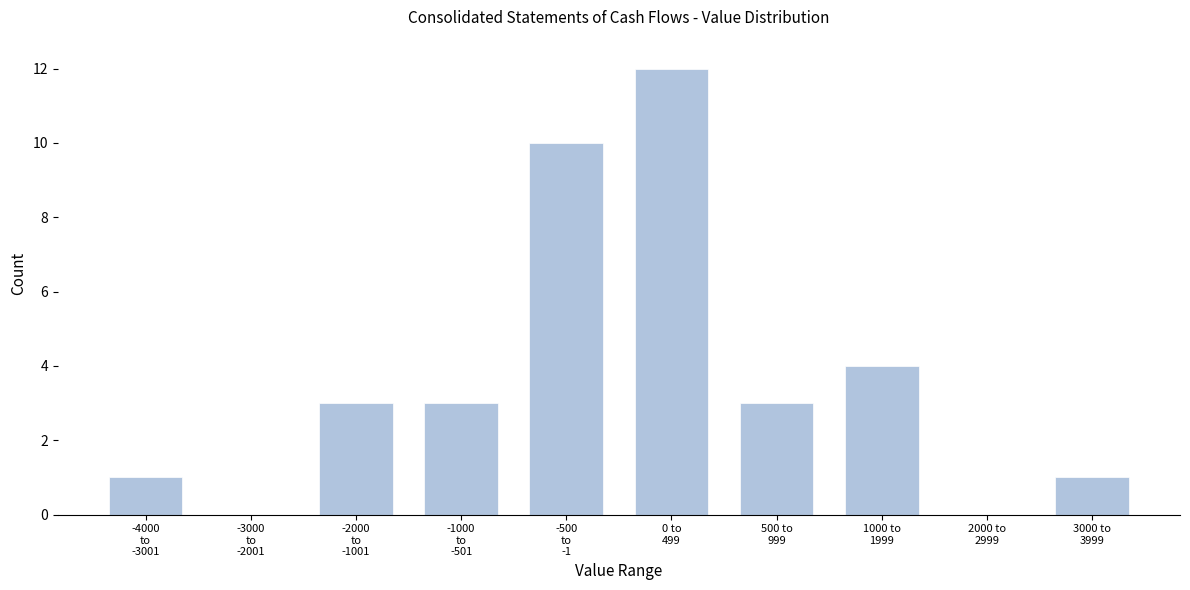

What is the maximum value shown in the chart?

12